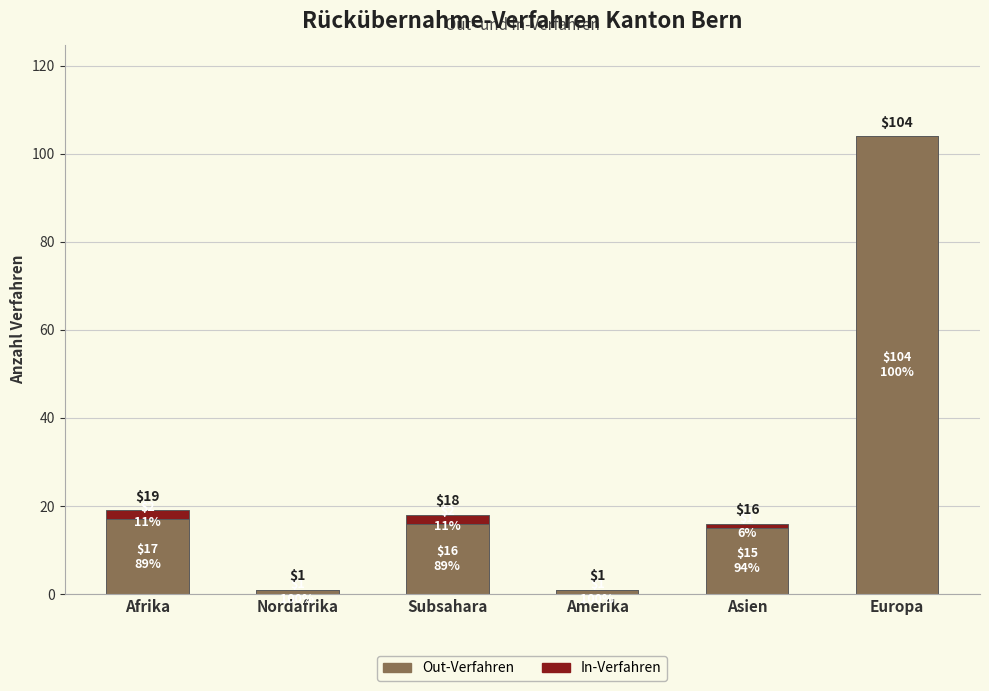

What is the difference between the Out-Verfahren values at Afrika and Subsahara?

1